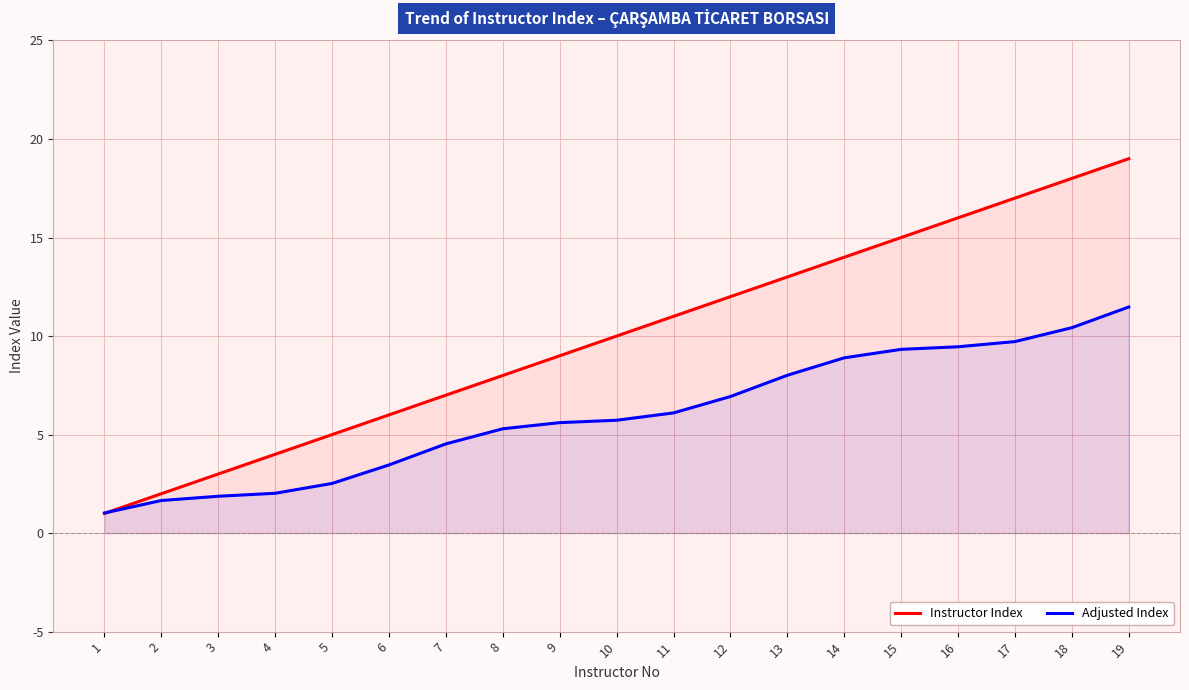

Does the chart have visible grid lines?

Yes